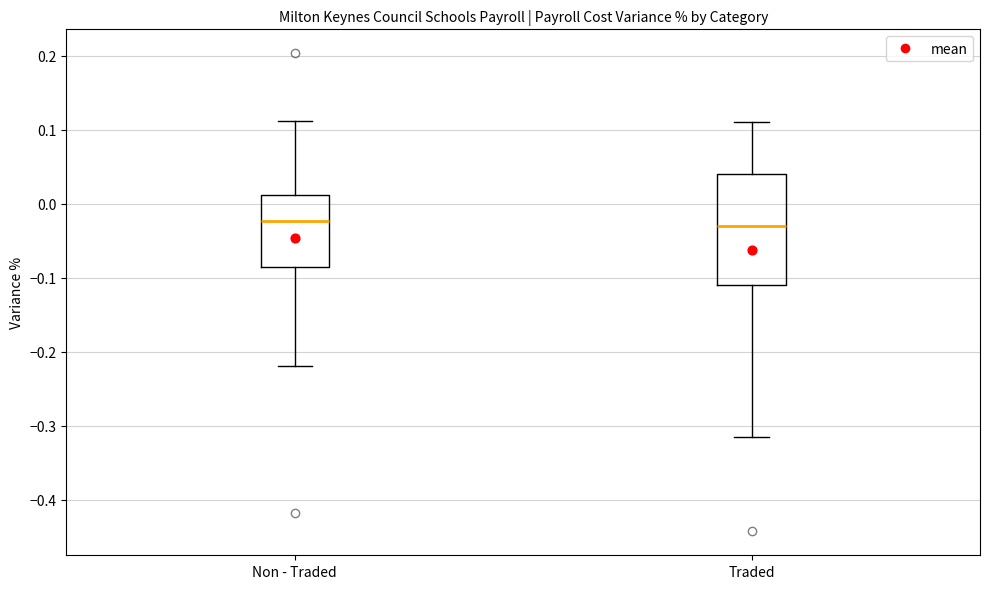

Reading left to right, transcribe this box plot: for each box, give where its median line is, the range the box spans, and where its two whiskers end, as read against the y-axis. The values are not printed on the chart, so give them approximately, as read against the axis.

Non - Traded: median -0.02, box -0.09 to 0.01, whiskers -0.22 to 0.11
Traded: median -0.03, box -0.11 to 0.04, whiskers -0.32 to 0.11